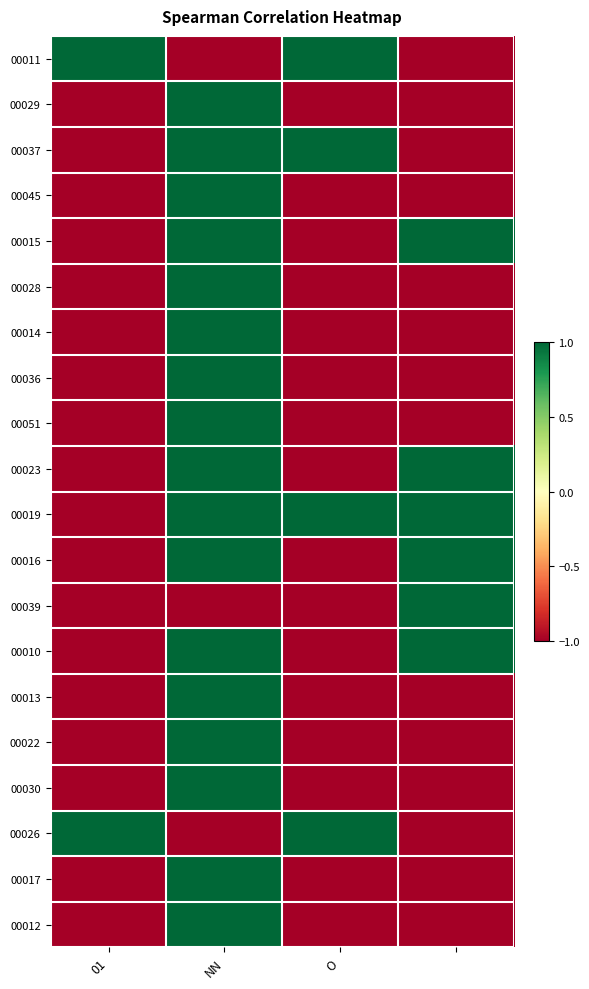

At how many categories does at least one series exceed 0?

4